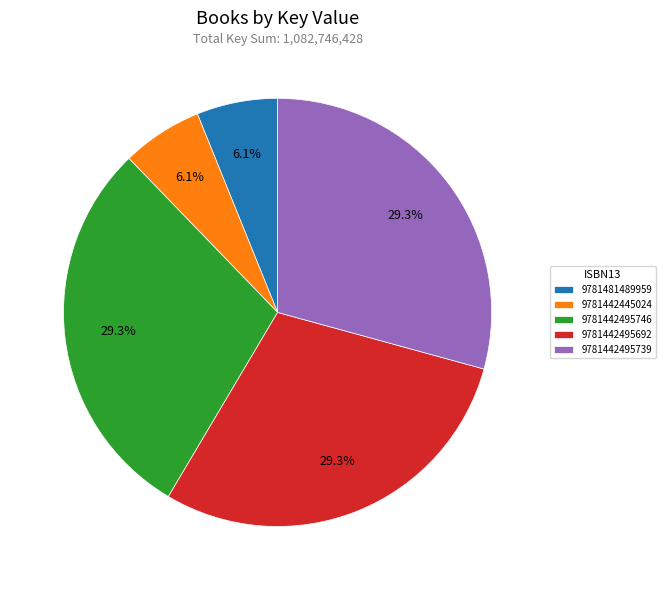

To the nearest percent, what percentage of the pie is 9781442495739?

29%